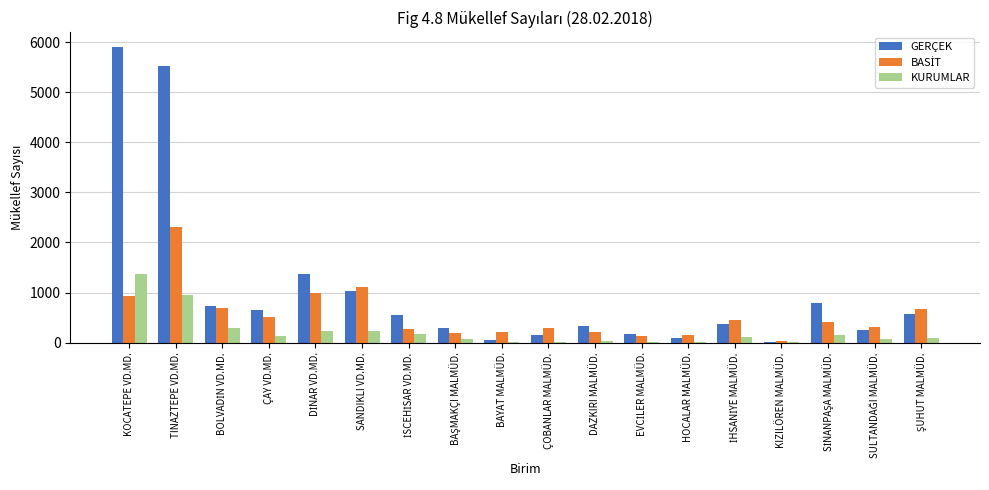

Which category has the highest value across all series?

KOCATEPE VD.MD.